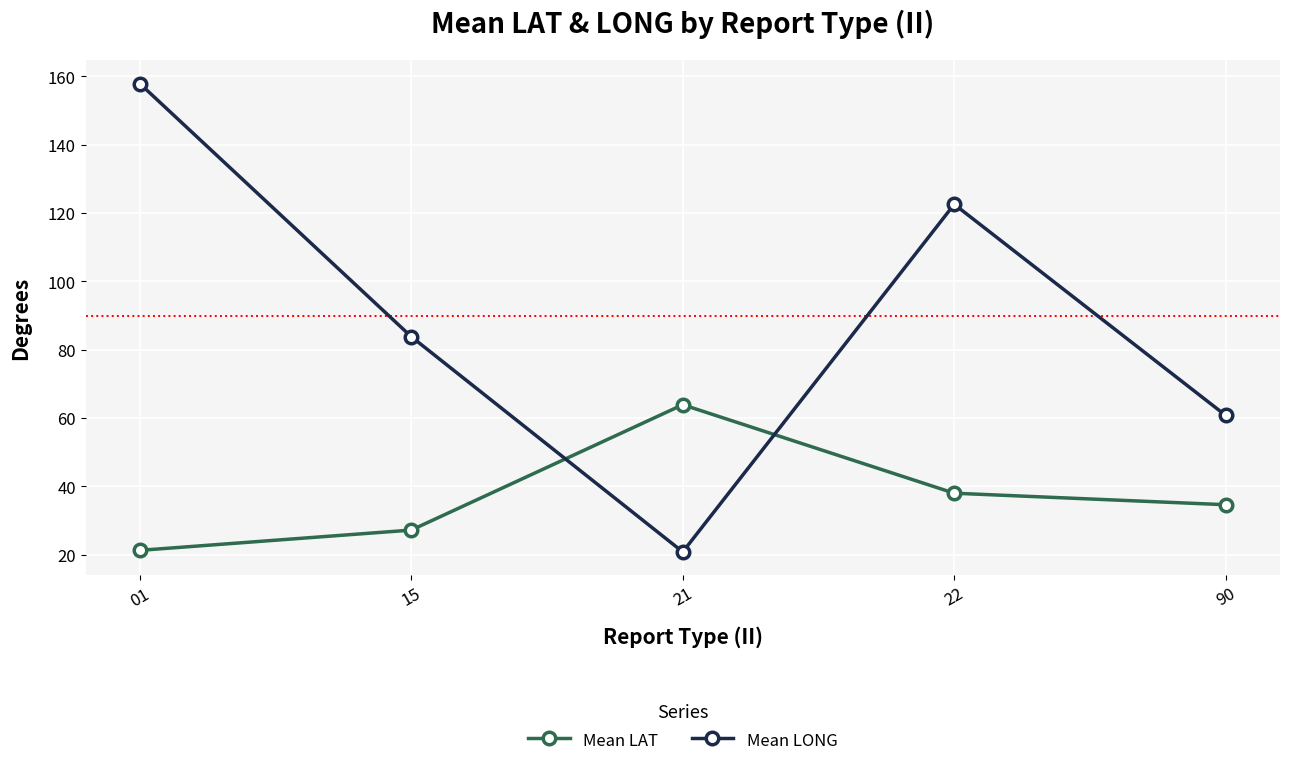

Read the Mean LONG value at 90.

60.8